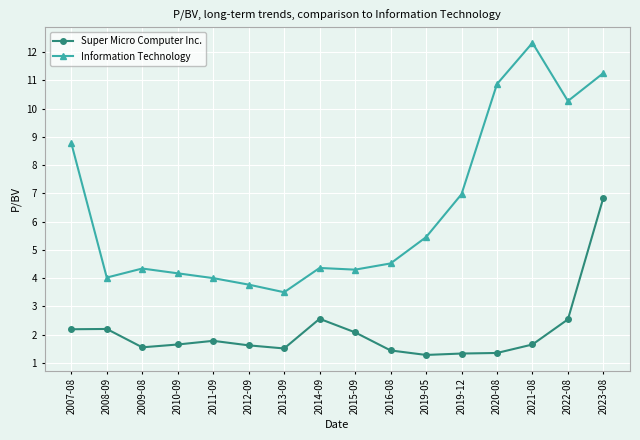

What is the minimum value shown in the chart?

1.3